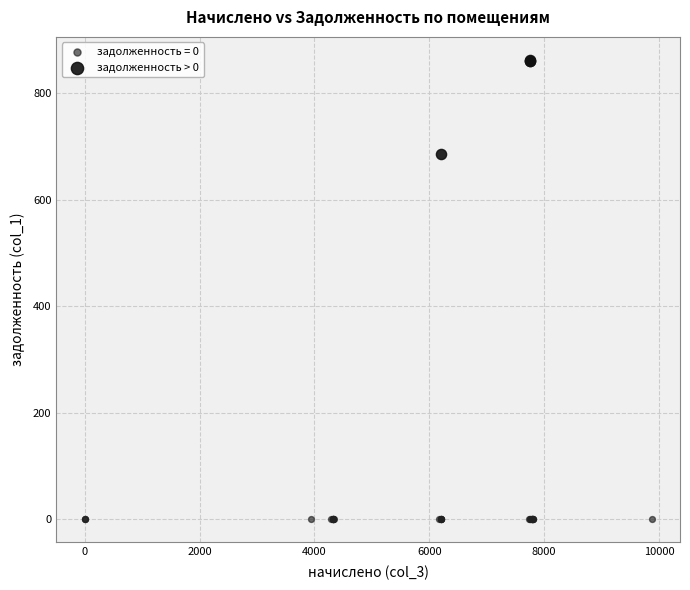

Which series contains the lowest Y value?

задолженность = 0